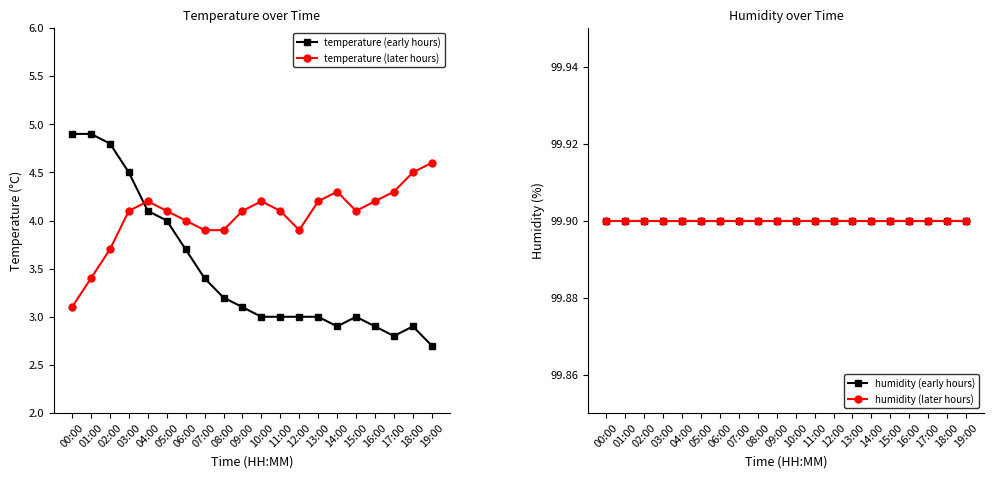

Between 00:00 and 12:00, which series saw the biggest shift?

temperature (early hours)